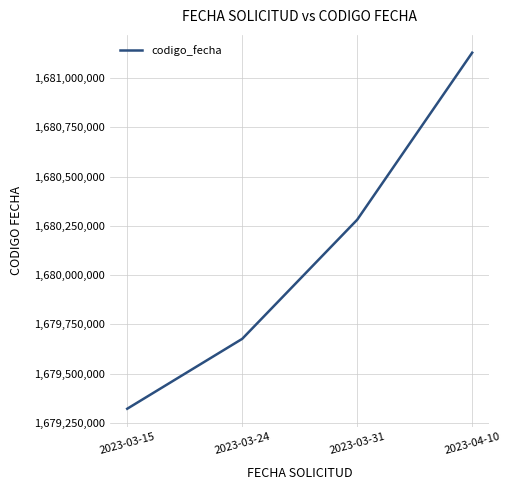

Reading left to right, transcribe all the data shown in this chart.

2023-03-15=1679321460	2023-03-24=1679676366	2023-03-31=1680281070	2023-04-10=1681129077